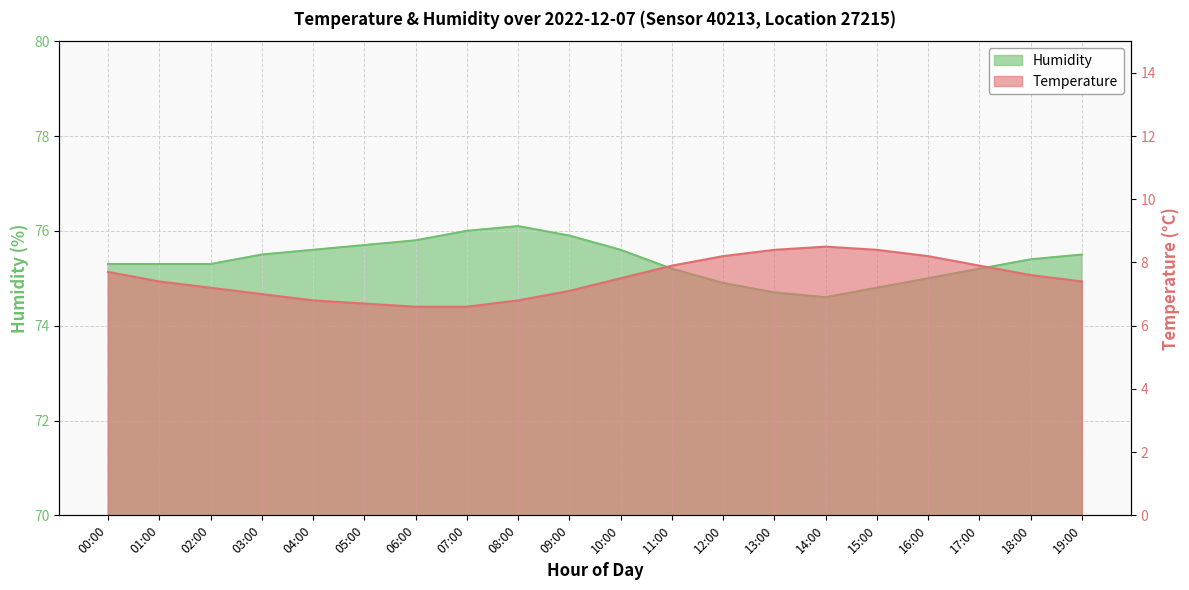

List the series in order of their overall mean, lowest first.

Temperature, Humidity